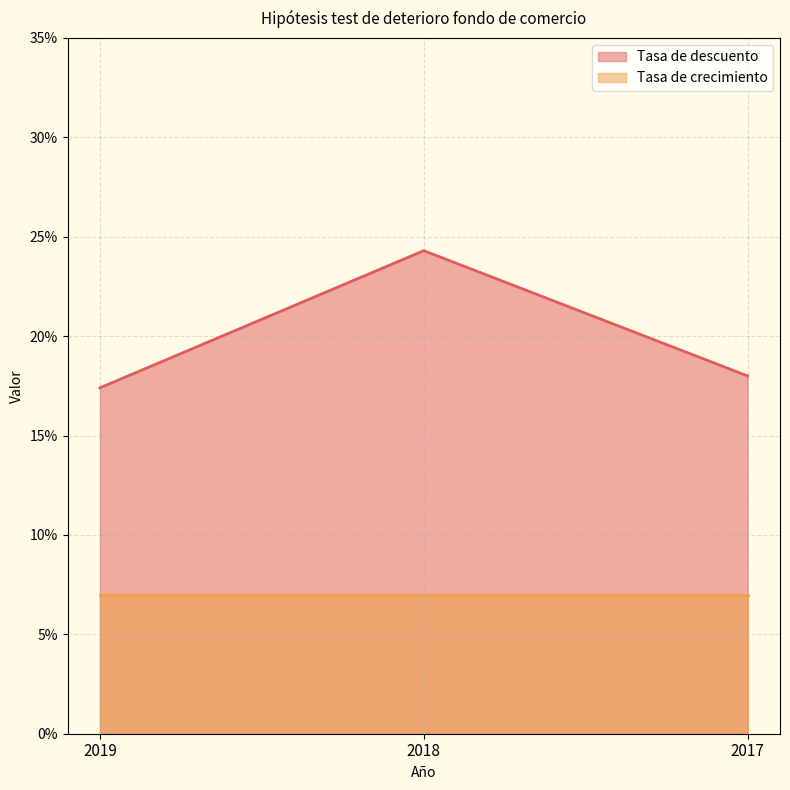

Where is the data nearest to the value 0?

2019